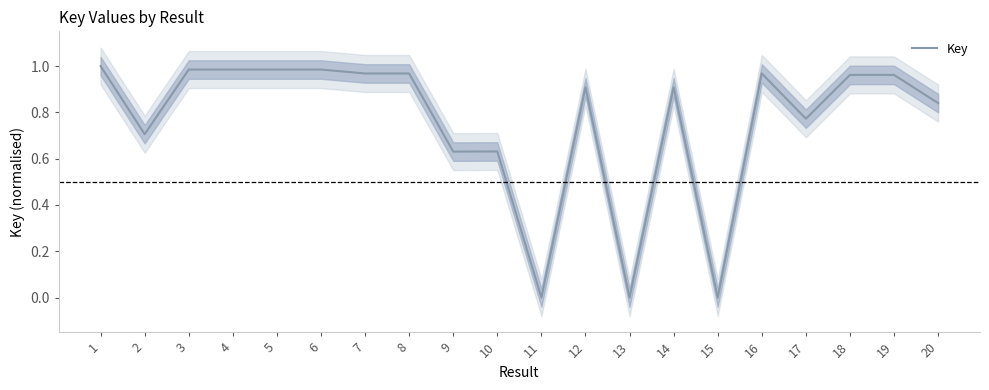

Which has a higher value, 3 or 17?

3